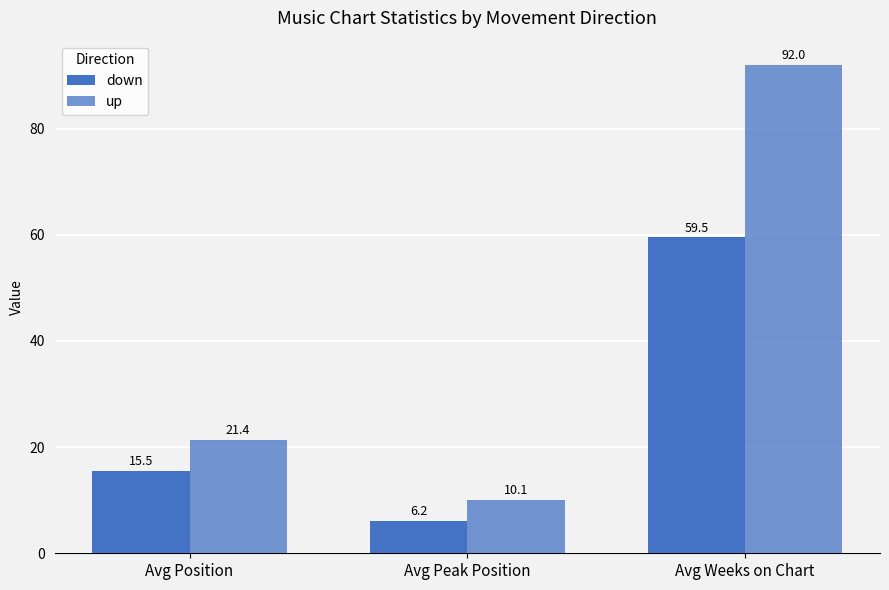

What is the sum of the up values at Avg Peak Position and Avg Weeks on Chart?

102.1